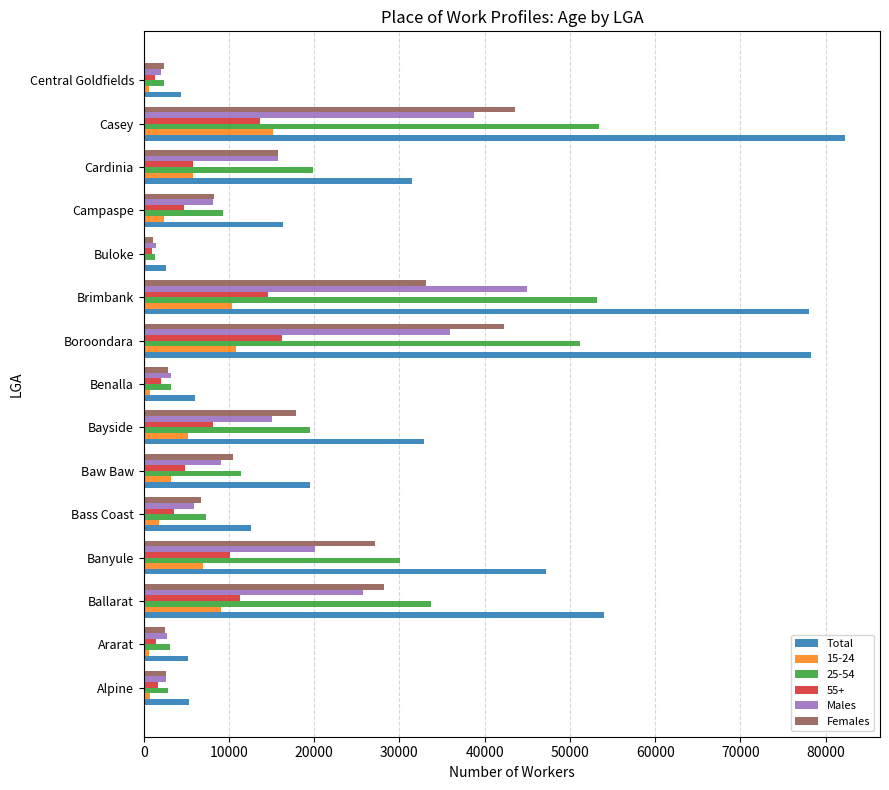

What are all the series names shown in the legend?

Total, 15-24, 25-54, 55+, Males, Females